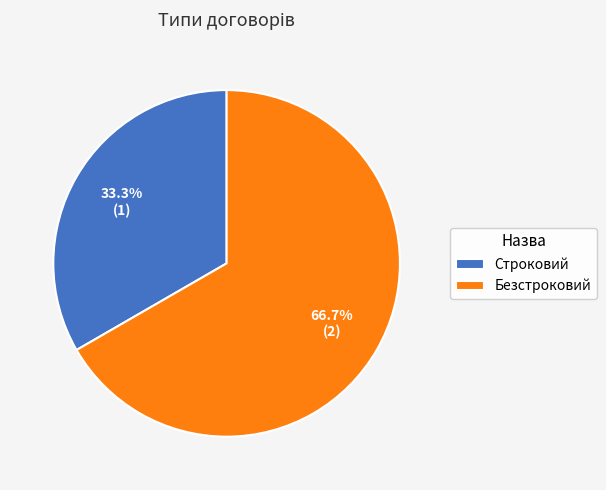

How much of the chart is everything except Безстроковий?

33.3%